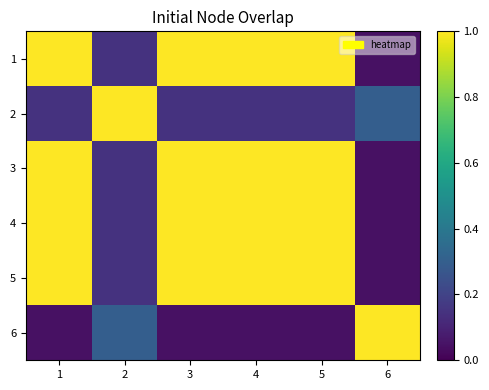

Which has a higher value, 1 or 6?

1